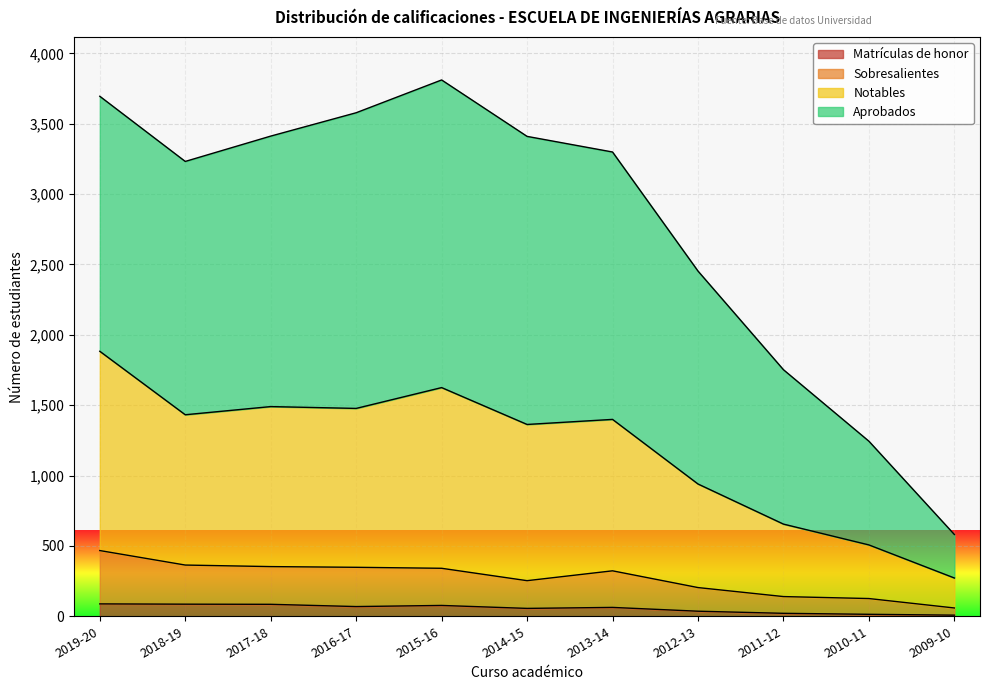

What is the total value across all series at 2013-14?

3299